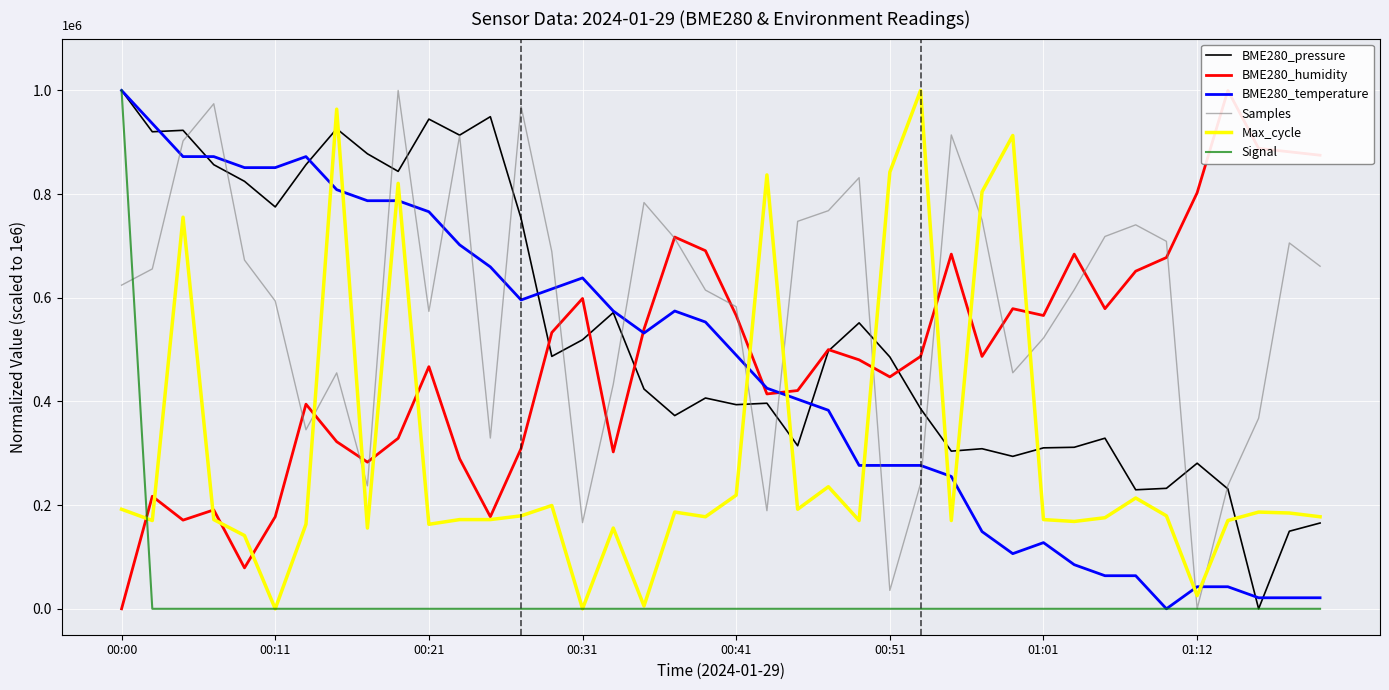

What value does the BME280_temperature series have at 38?

21276.6